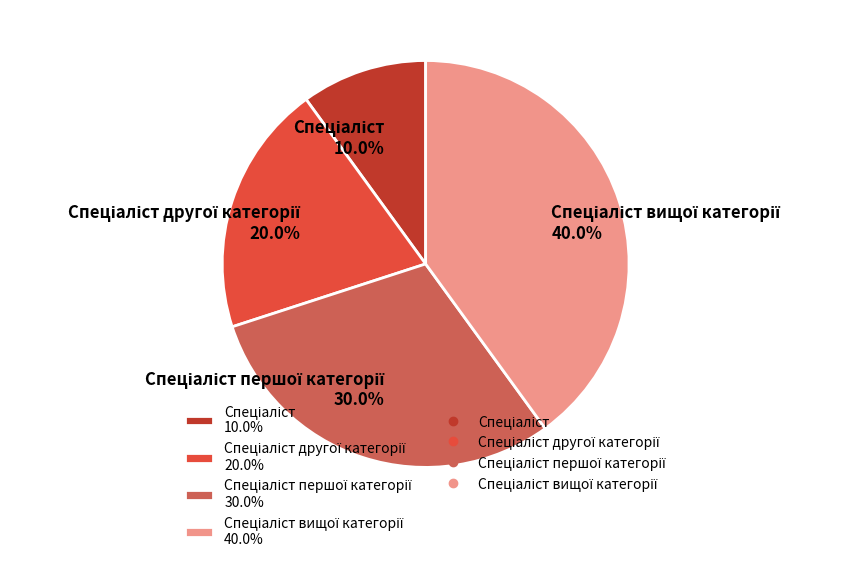

Is there a majority slice in this chart?

No